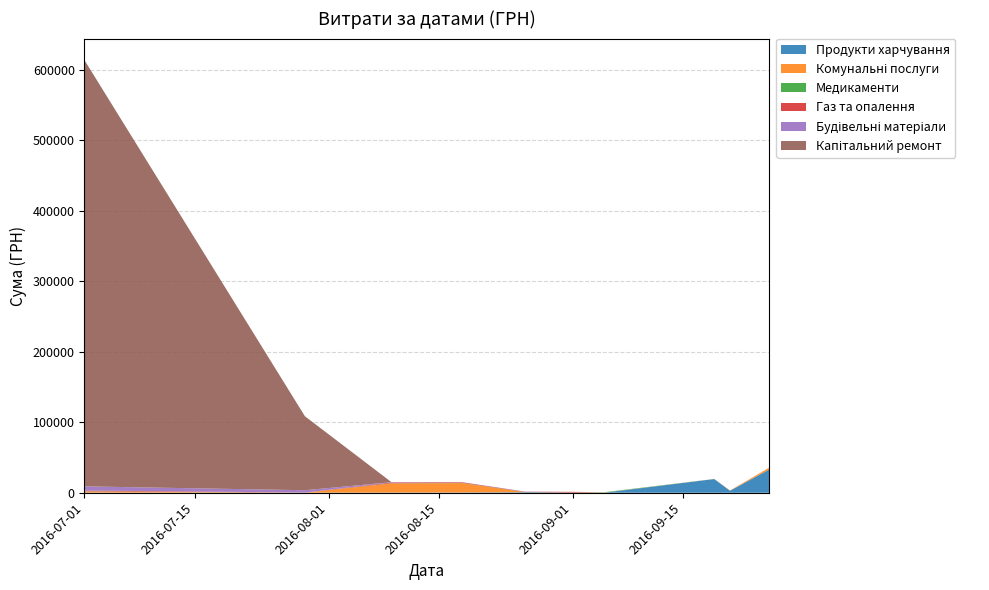

Reading left to right, what are all the values shown in this chart?

Продукти харчування: 224.0	75.0	266.0	392.0	767.0	172.0	54.0	19444.0	2872.0	33064.6
Комунальні послуги: 1588.8	32.0	13020.7	13313.9	1.3	135.0	208.0	143.5	361.8	2563.9
Медикаменти: 256.5	4.5	213.8	283.7	223.6	4.6	497.9	0.0	0.0	0.0
Газ та опалення: 1062.6	197.1	1062.6	803.1	357.1	1000.0	0.0	0.0	0.0	0.0
Будівельні матеріали: 5896.0	3273.8	390.0	200.0	240.0	0.0	0.0	0.0	0.0	0.0
Капітальний ремонт: 604361.3	104899.0	0.0	0.0	0.0	0.0	0.0	0.0	0.0	0.0